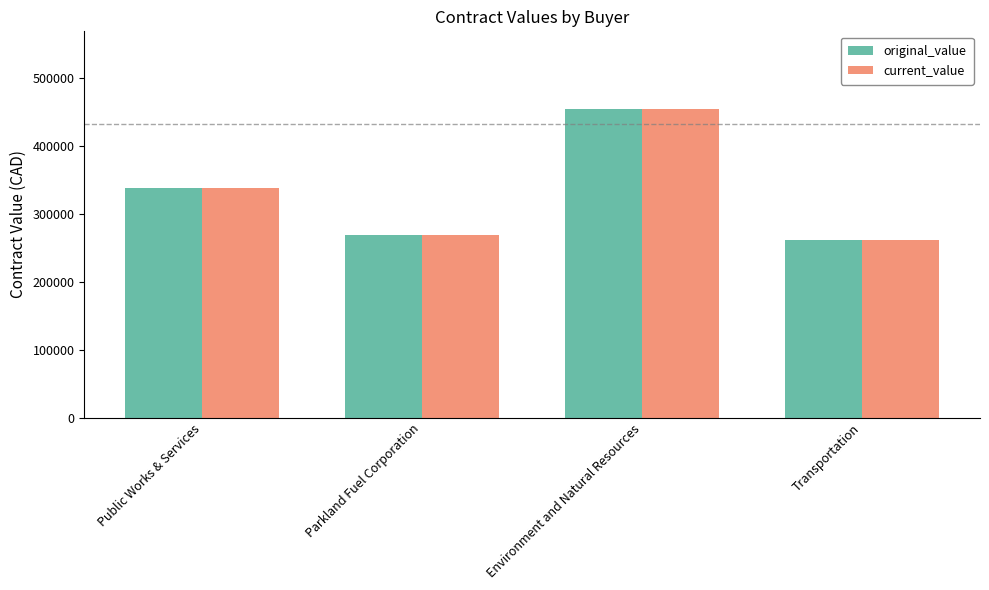

What is the total value across all series at Transportation?

524000.0